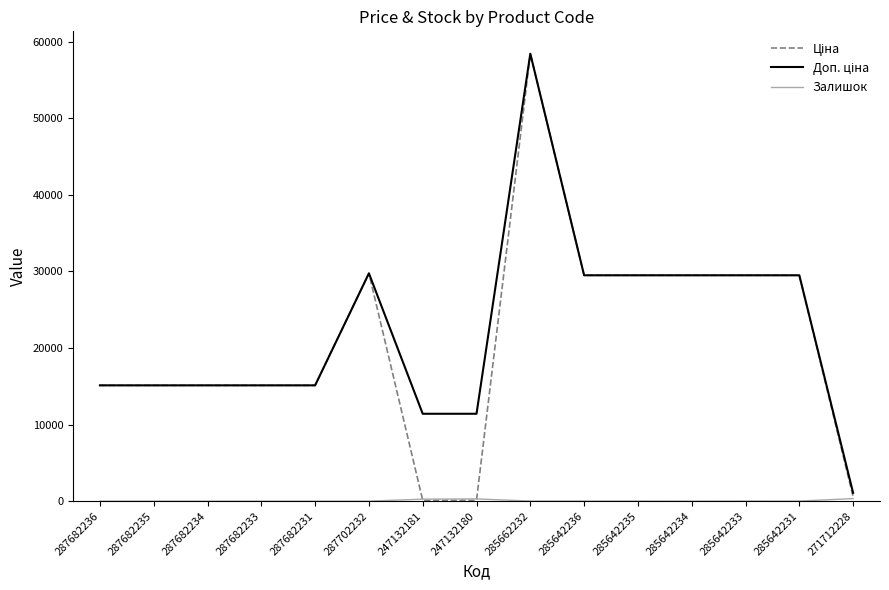

At how many categories does at least one series exceed 27156?

7